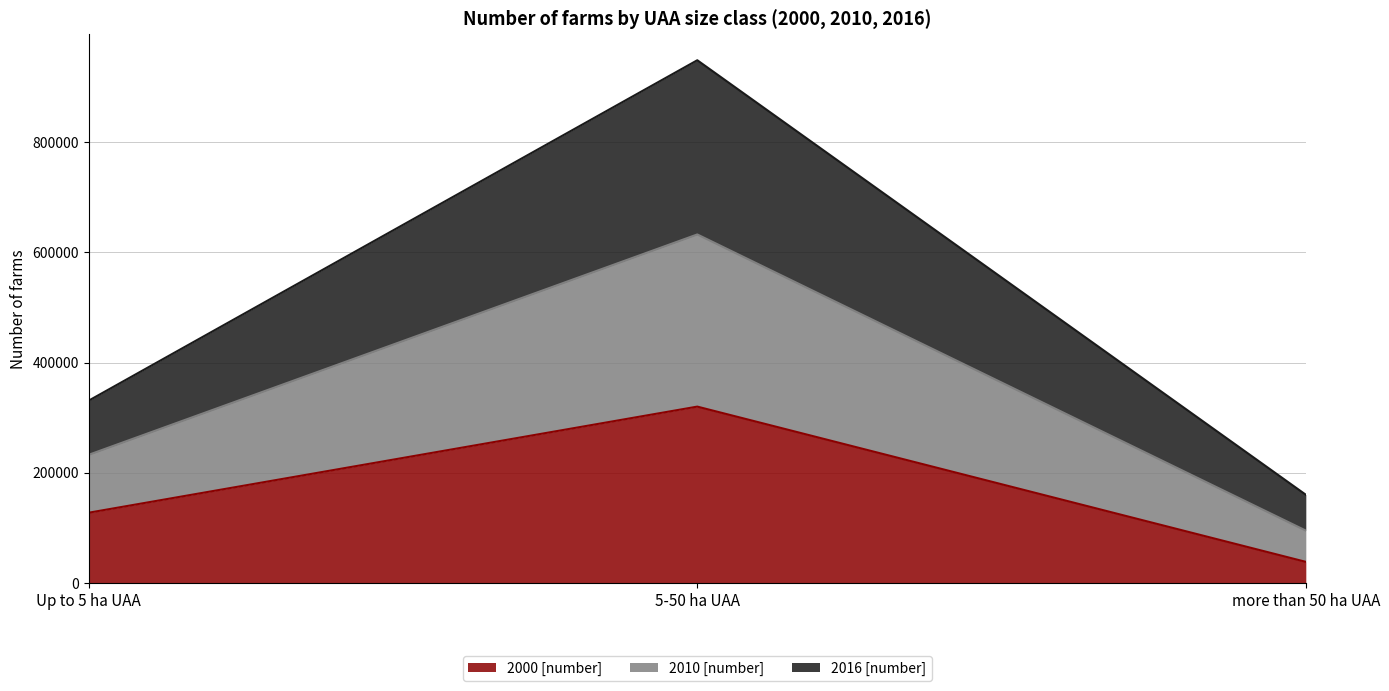

Which category has the lowest value in the 2016 [number] series?

more than 50 ha UAA